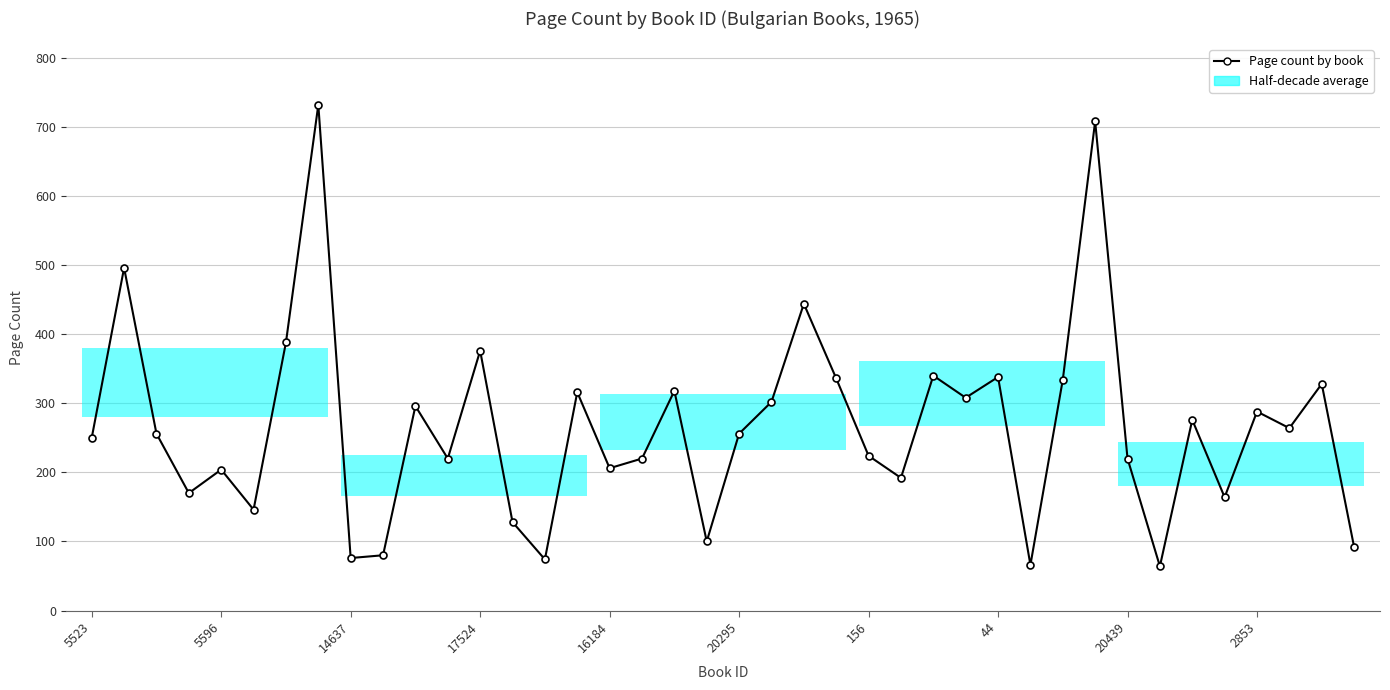

List the labels in order of value, smallest first.

33, 29, 14, 20439, 2853, 39, 19, 13, 20295, 35, 17524, 25, 16184, 16, 11, 17, 32, 24, 5523, 14637, 20, 37, 34, 36, 10, 21, 27, 15, 18, 38, 30, 23, 28, 26, 12, 156, 22, 5596, 31, 44